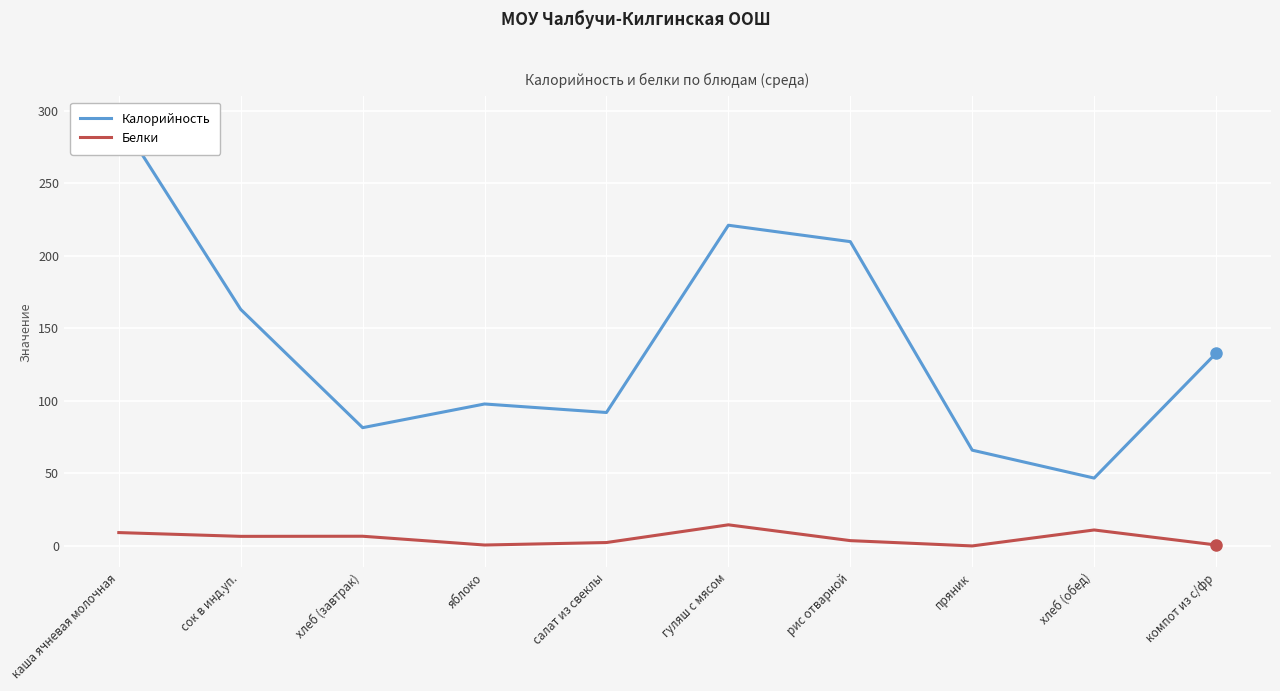

What is the total value across all series at хлеб (обед)?

57.8